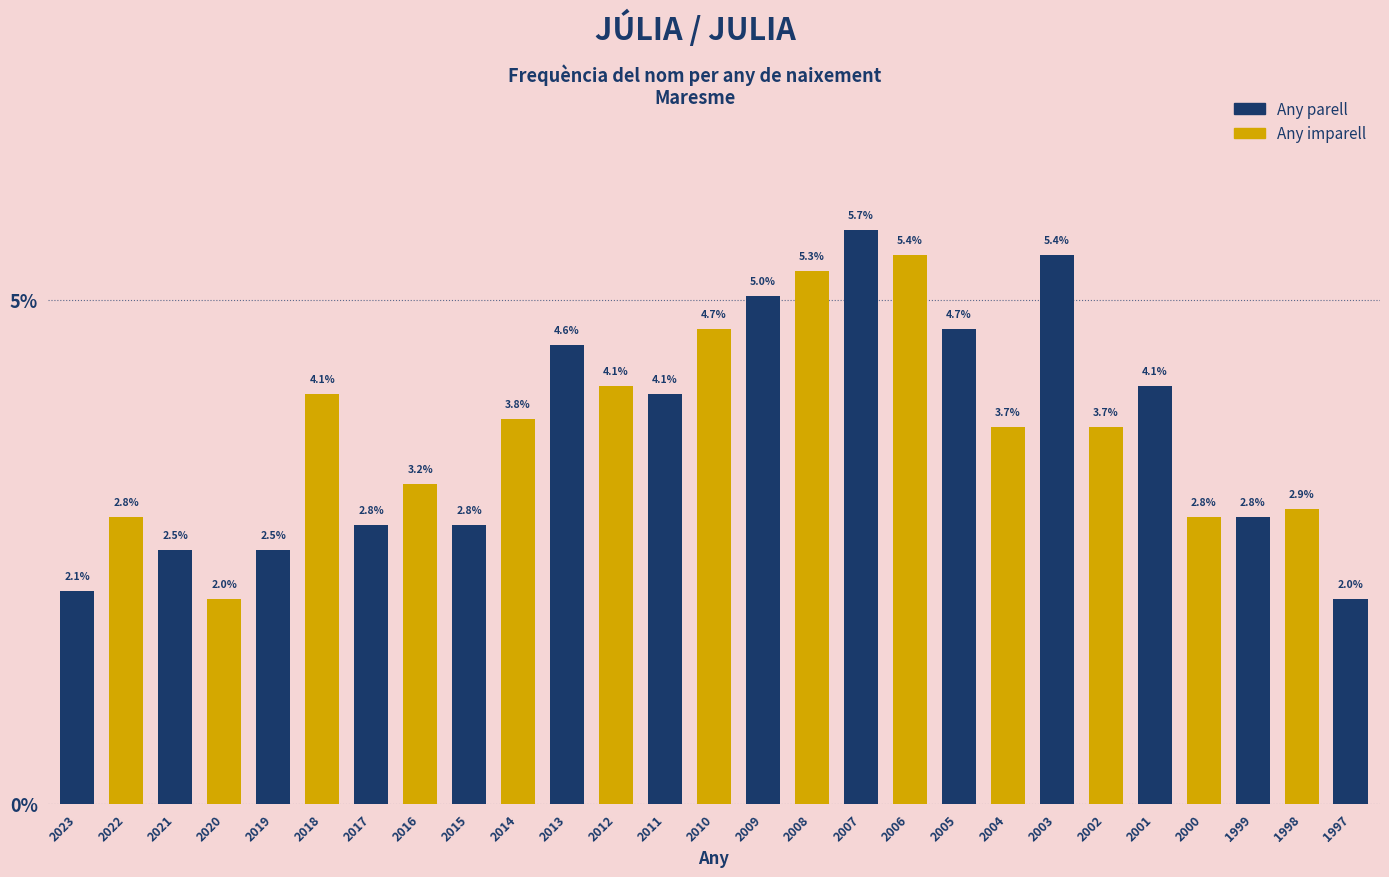

Reading left to right, what are all the values shown in this chart?

2.1	2.8	2.5	2.0	2.5	4.1	2.8	3.2	2.8	3.8	4.6	4.1	4.1	4.7	5.0	5.3	5.7	5.4	4.7	3.7	5.4	3.7	4.1	2.8	2.8	2.9	2.0